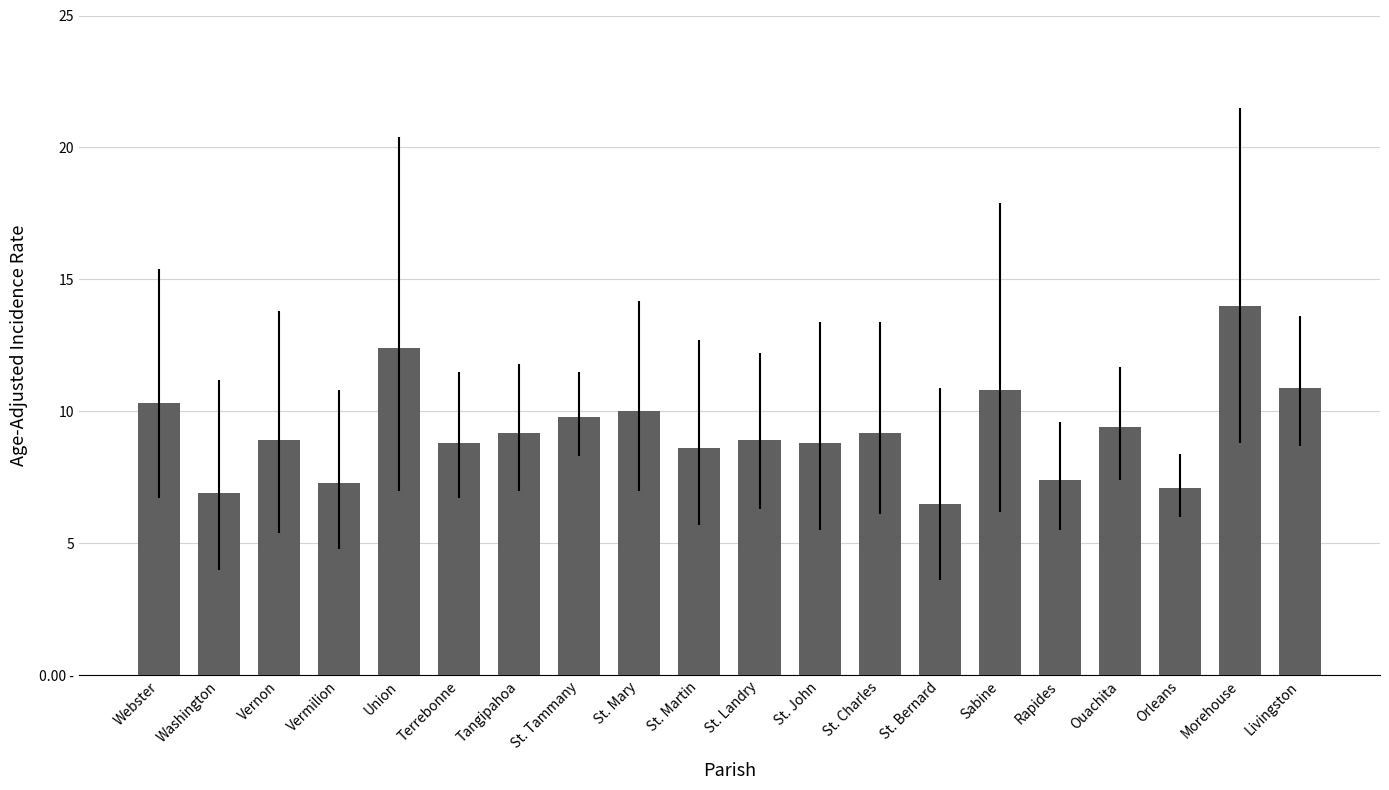

List the labels in order of value, largest first.

Morehouse, Union, Livingston, Sabine, Webster, St. Mary, St. Tammany, Ouachita, Tangipahoa, St. Charles, Vernon, St. Landry, Terrebonne, St. John, St. Martin, Rapides, Vermilion, Orleans, Washington, St. Bernard